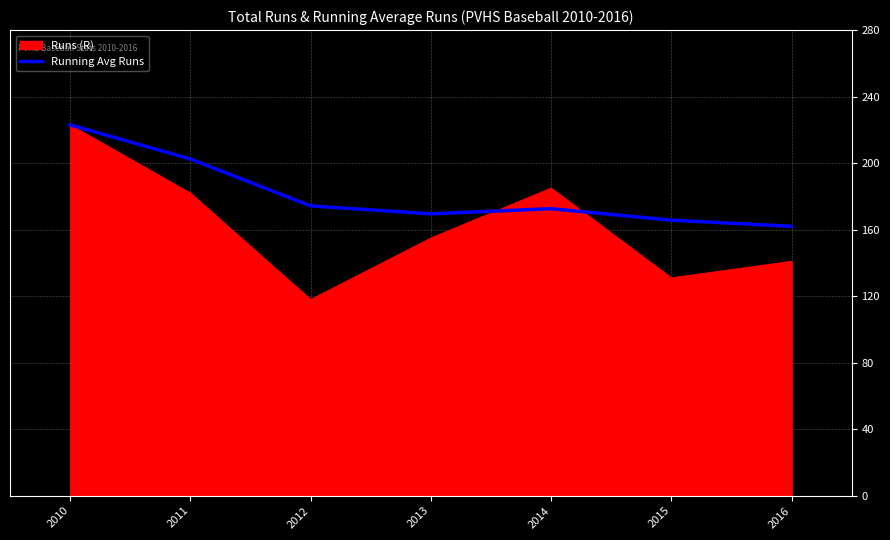

Does the chart display data point markers on the line(s)?

No